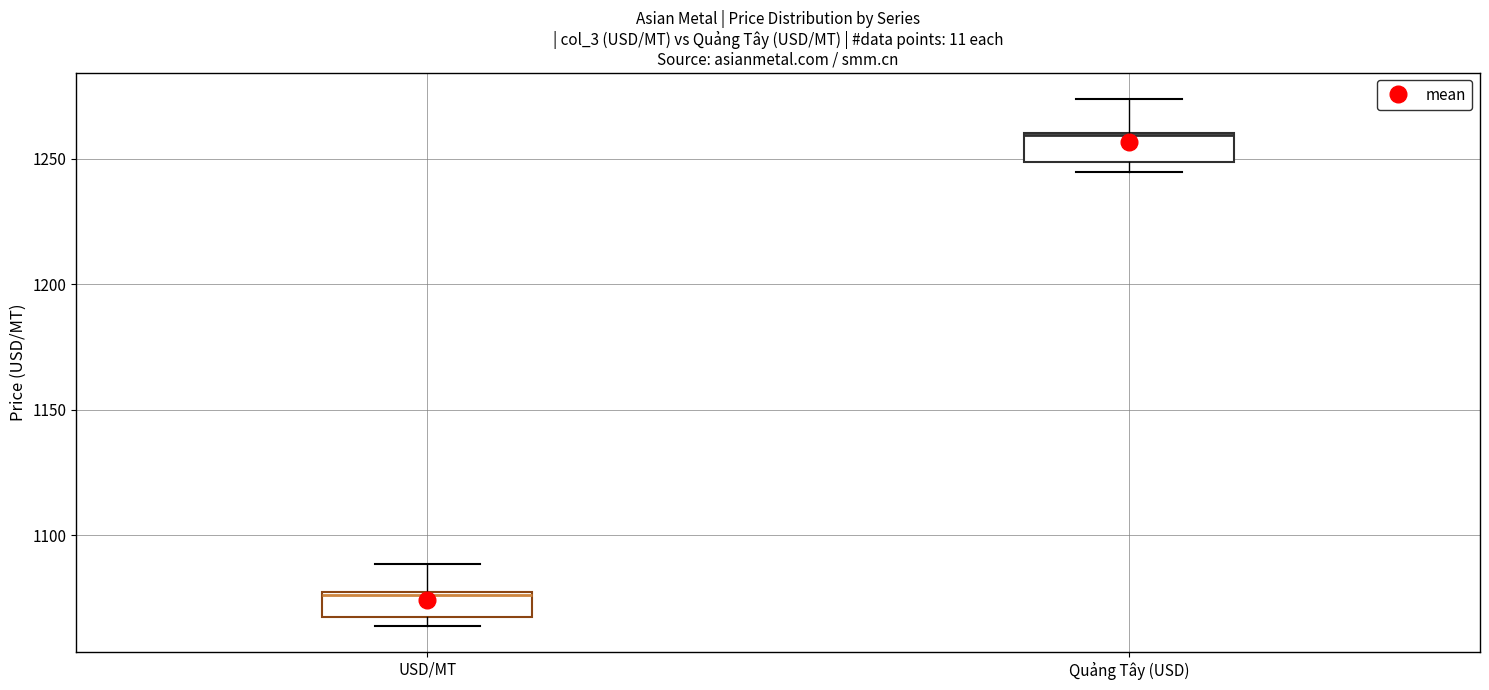

Reading left to right, transcribe this box plot: for each box, give where its median line is, the range the box spans, and where its two whiskers end, as read against the y-axis. The values are not printed on the chart, so give them approximately, as read against the axis.

USD/MT: median 1075, box 1065 to 1075, whiskers 1065 (just below the box's lower edge) to 1090
Quảng Tây (USD): median 1260, box 1250 to 1260, whiskers 1245 to 1275